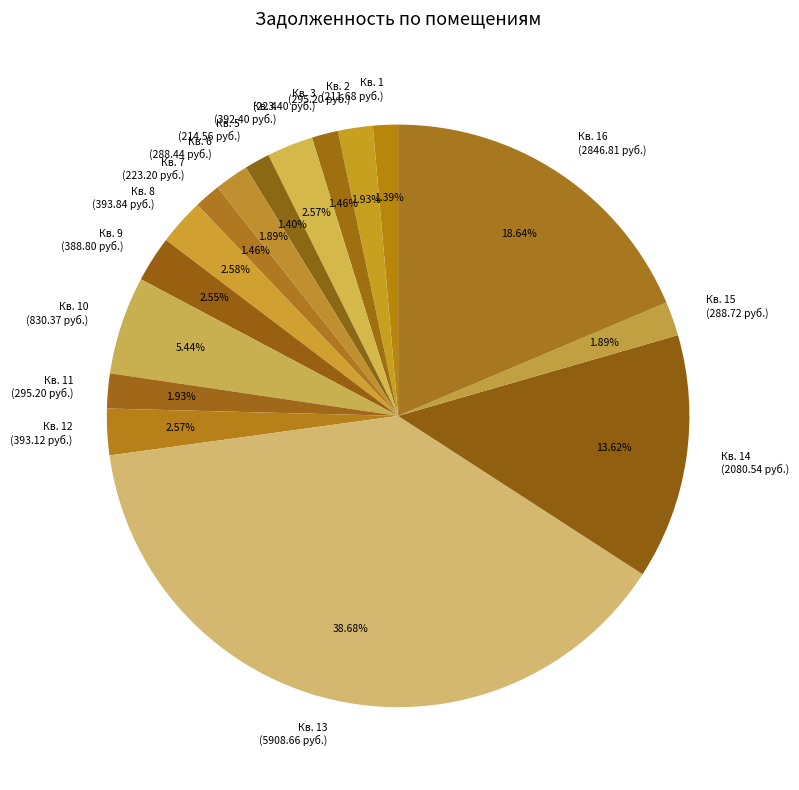

How many slices are in this pie chart?

16